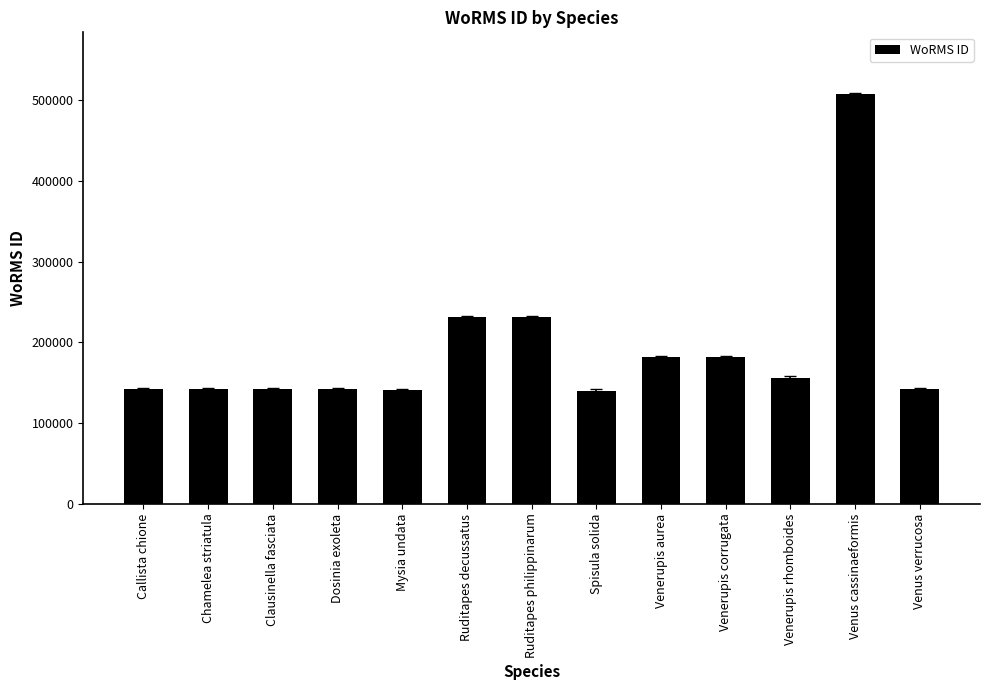

At which label does the data first exceed 141936?

Ruditapes decussatus